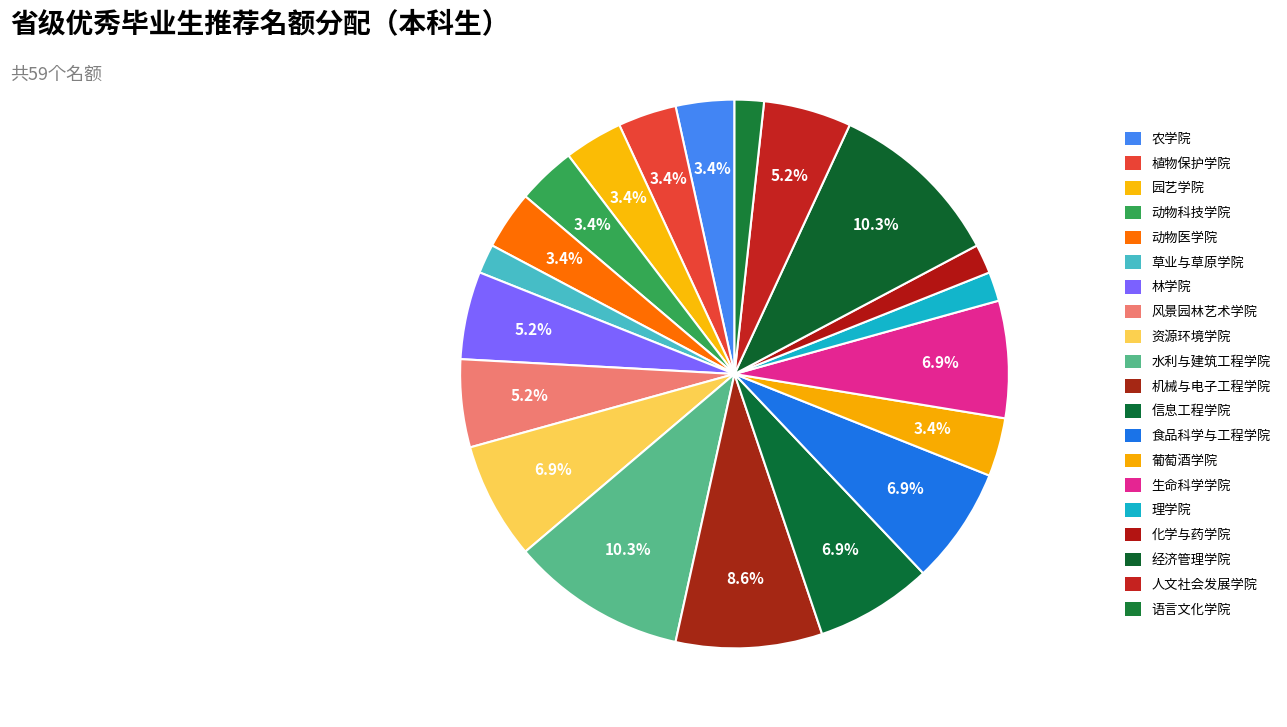

How many segments does this pie chart have?

20